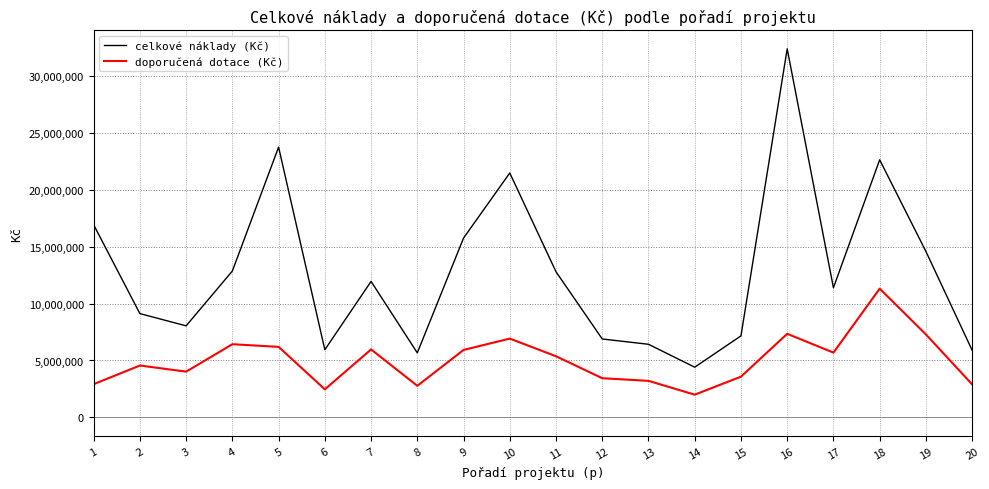

At how many categories does at least one series exceed 29994940?

1